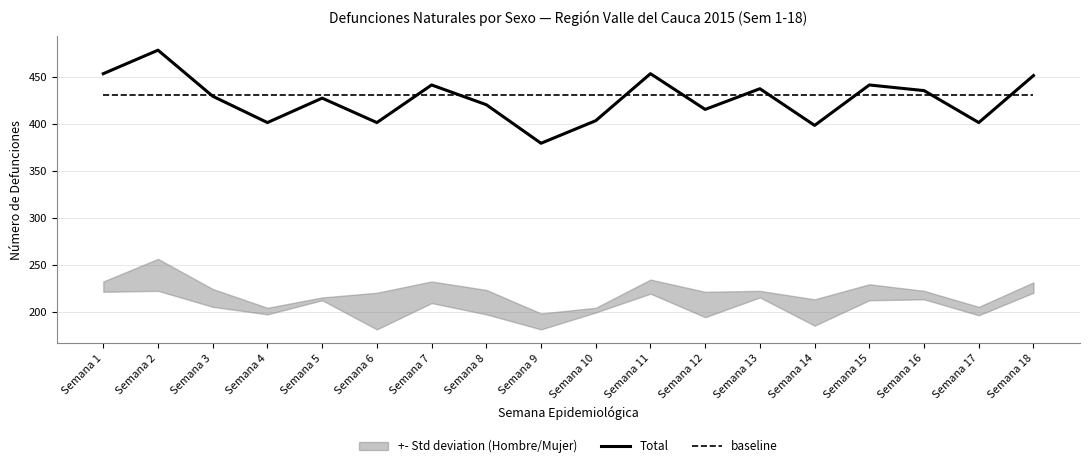

Rank the categories by Total value from highest to lowest.

Semana 2, Semana 1, Semana 11, Semana 18, Semana 7, Semana 15, Semana 13, Semana 16, Semana 3, Semana 5, Semana 8, Semana 12, Semana 10, Semana 4, Semana 6, Semana 17, Semana 14, Semana 9